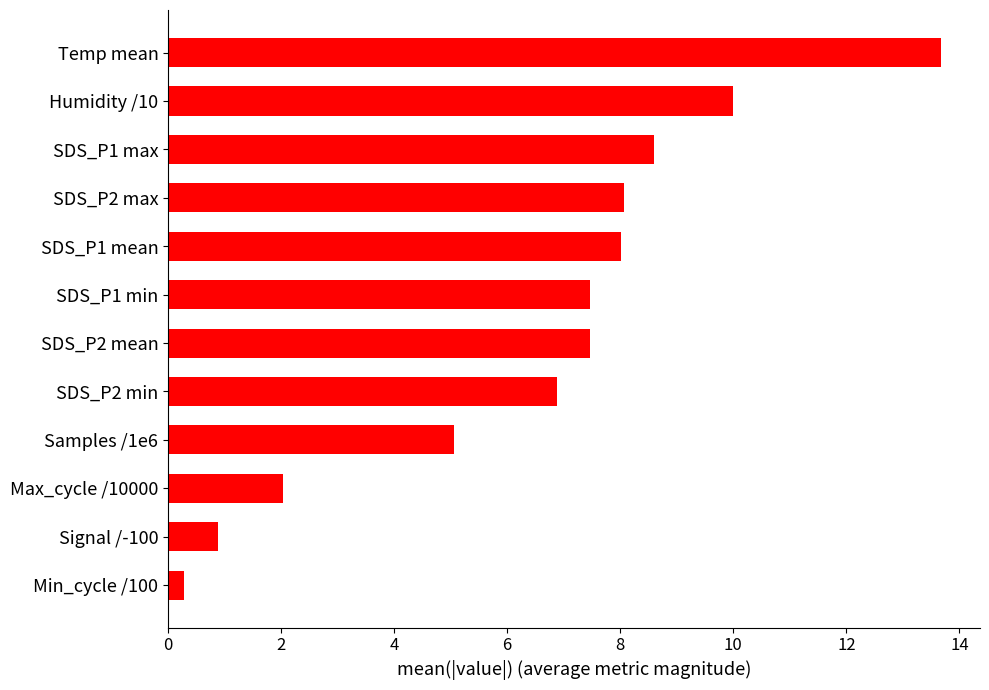

Approximately how many times larger is the value at SDS_P2 mean compared to SDS_P1 min?

1.0